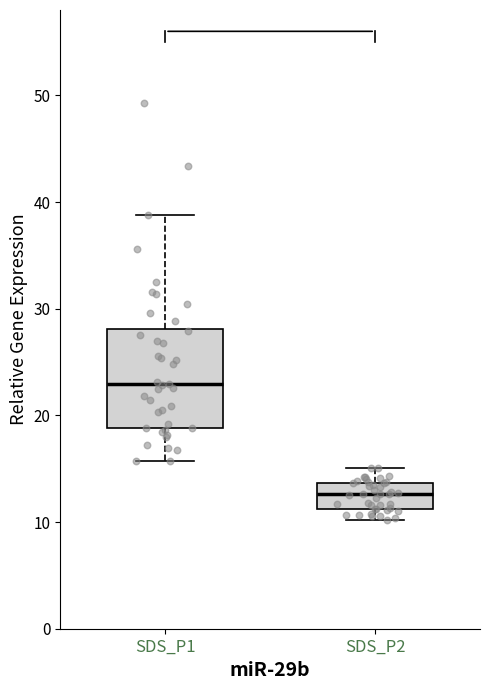

Reading left to right, transcribe this box plot: for each box, give where its median line is, the range the box spans, and where its two whiskers end, as read against the y-axis. The values are not printed on the chart, so give them approximately, as read against the axis.

SDS_P1: median 23, box 19 to 28, whiskers 16 to 39
SDS_P2: median 13, box 11 to 14, whiskers 10 to 15